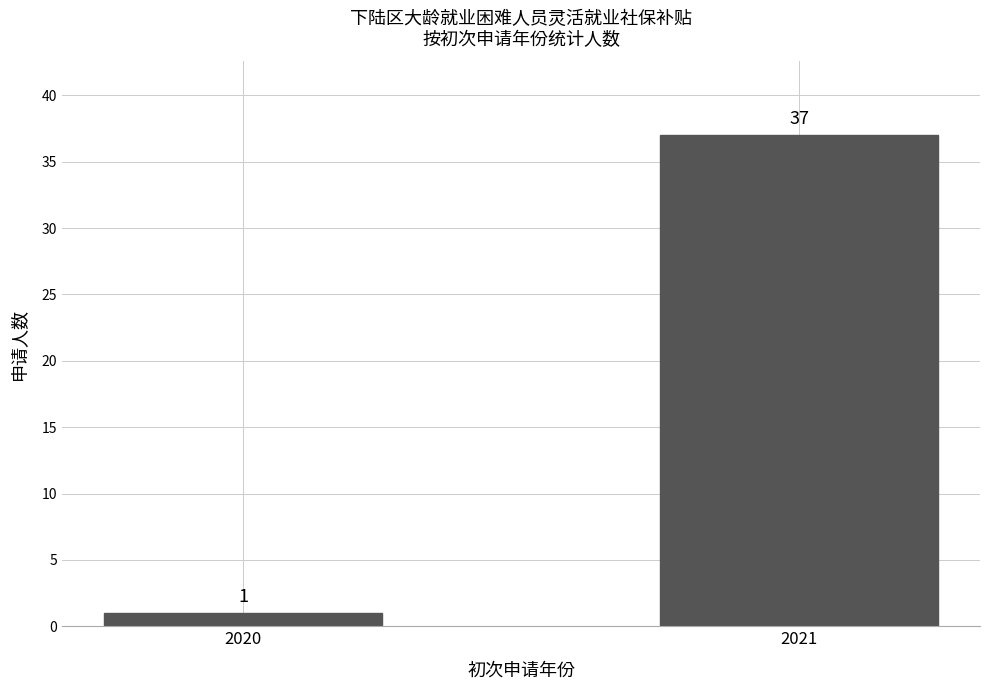

What is the value of the 2nd bar from the left?

37